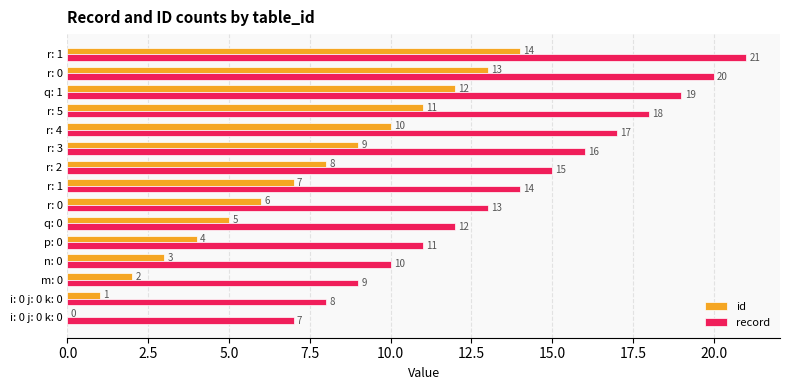

Count the number of data series in this chart.

2